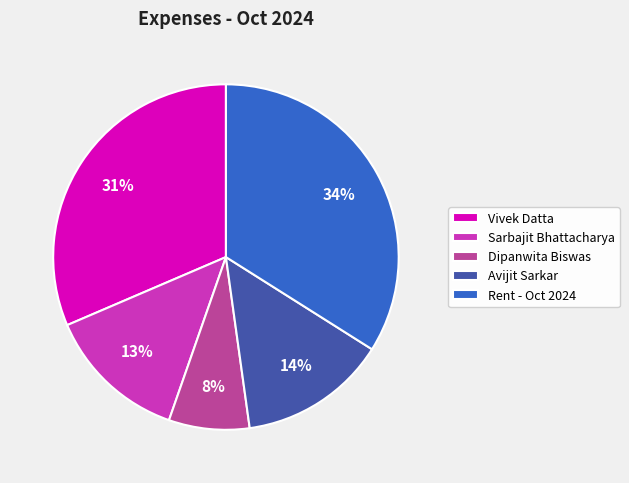

To the nearest percent, what is the difference between the largest and smallest slice percentages?

26%